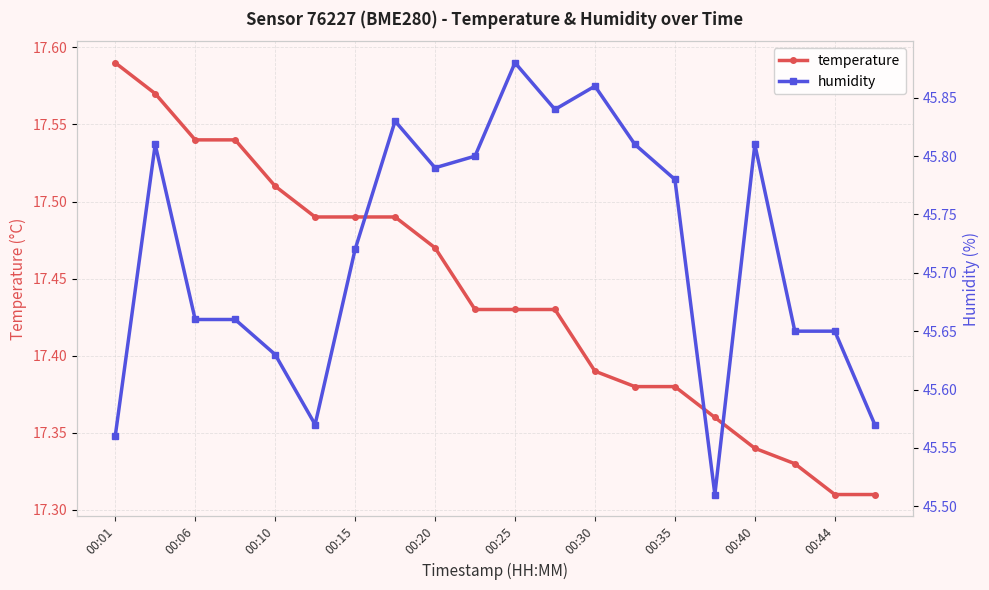

What is the lowest value of the temperature series?

17.3